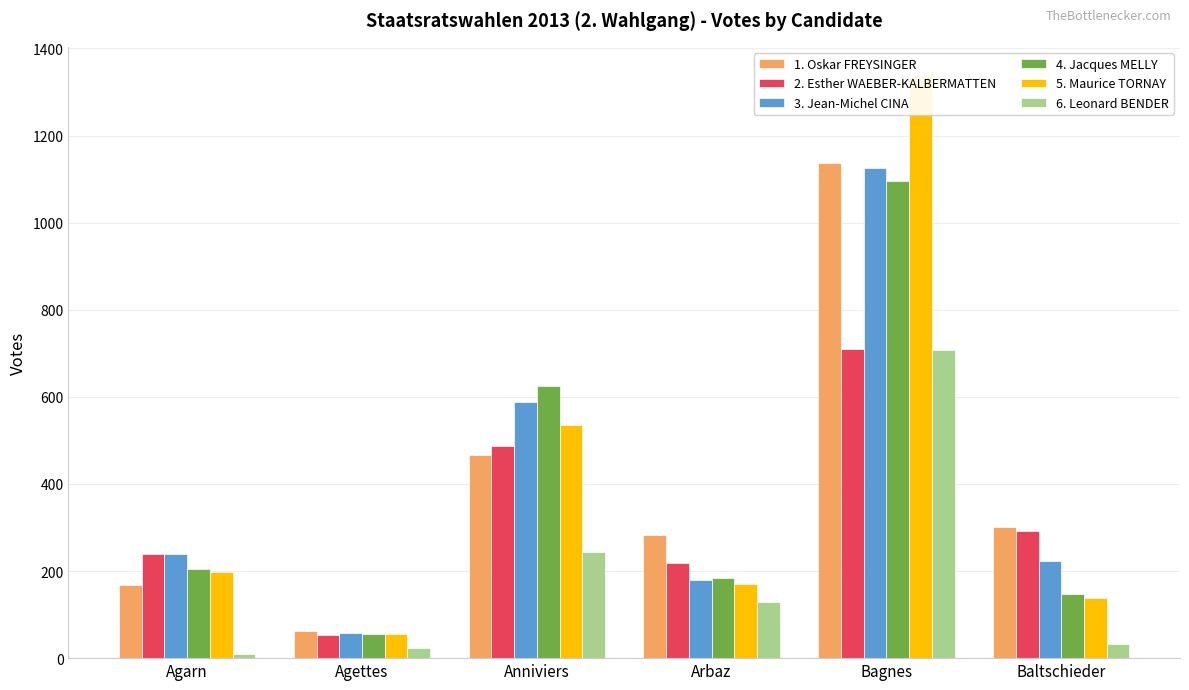

Which category has the highest value in the 3. Jean-Michel CINA series?

Bagnes